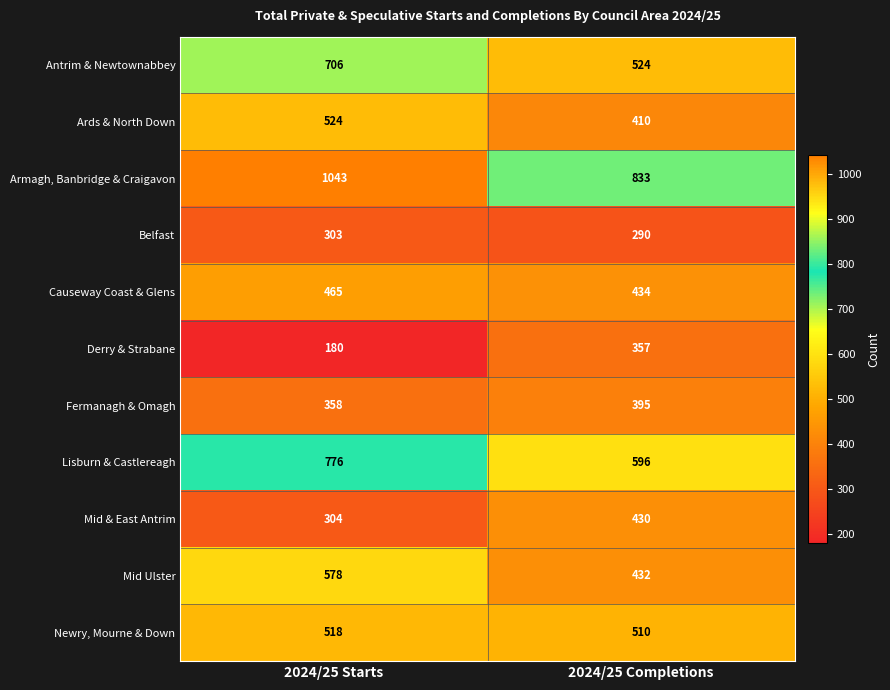

What is the average value of the Mid & East Antrim series?

367